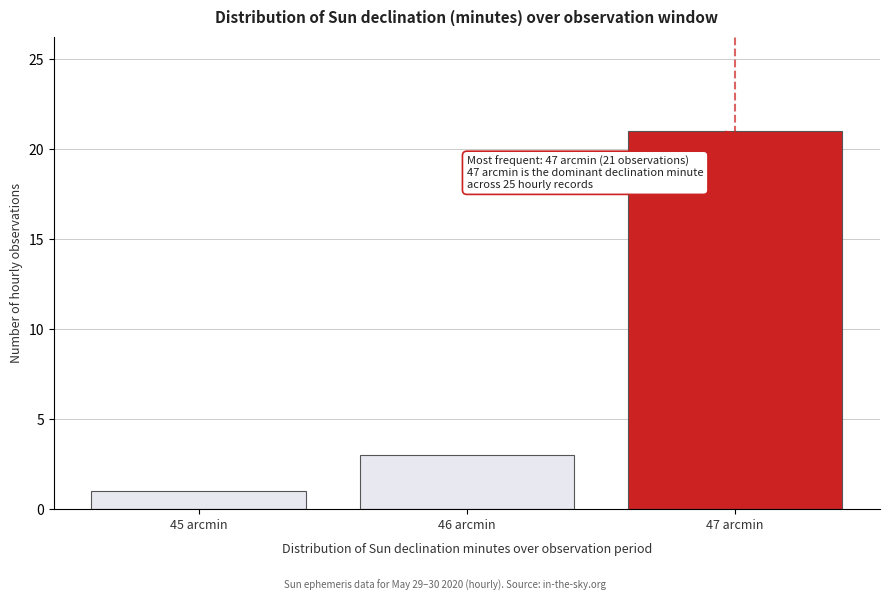

Reading left to right, extract all data points from this chart.

45 arcmin=1	46 arcmin=3	47 arcmin=21